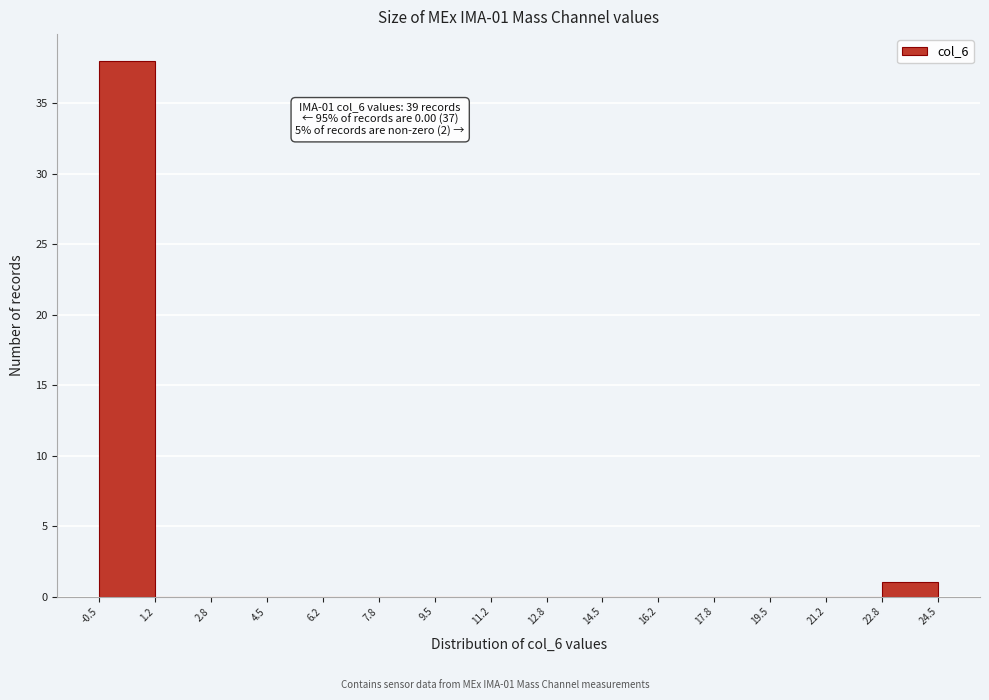

Which range on the x-axis has the tallest bar?

-0.5 to 1.2